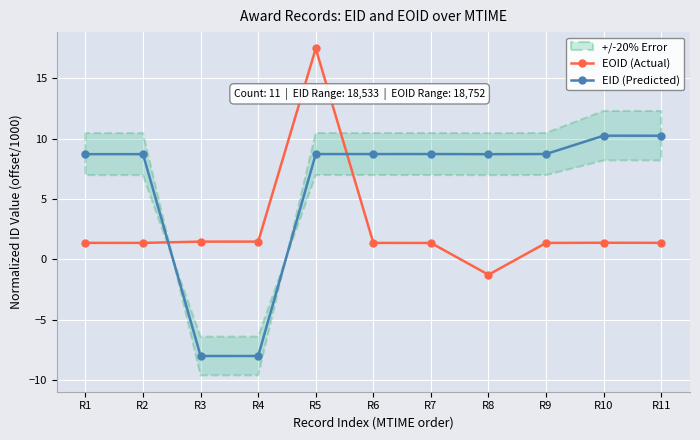

How many categories are shown in the chart?

11